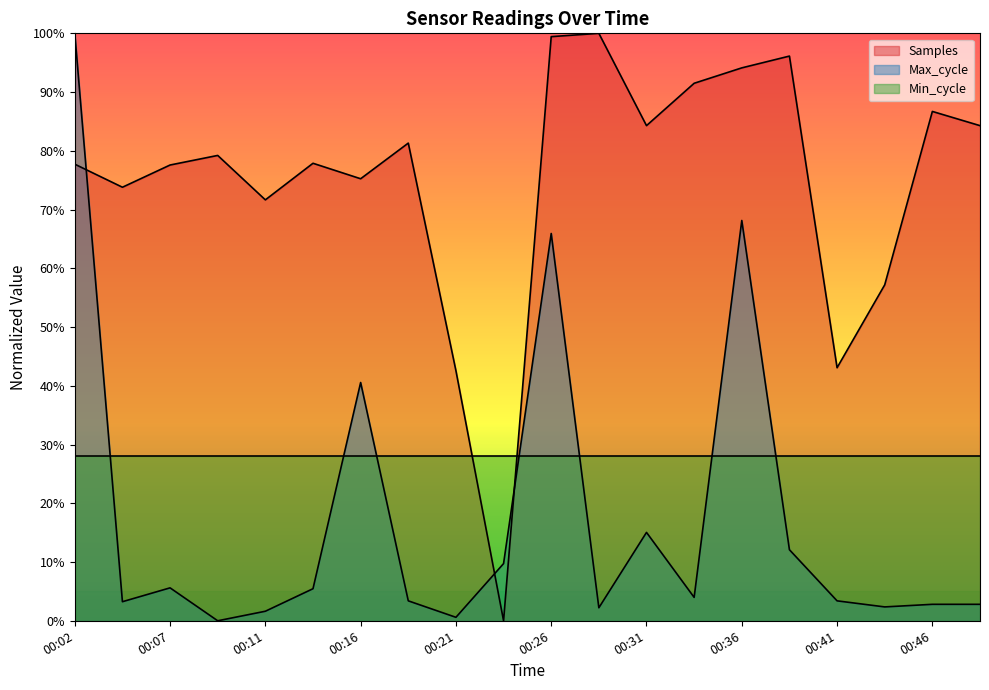

Which has a higher value, 00:24 or 00:16?

00:16